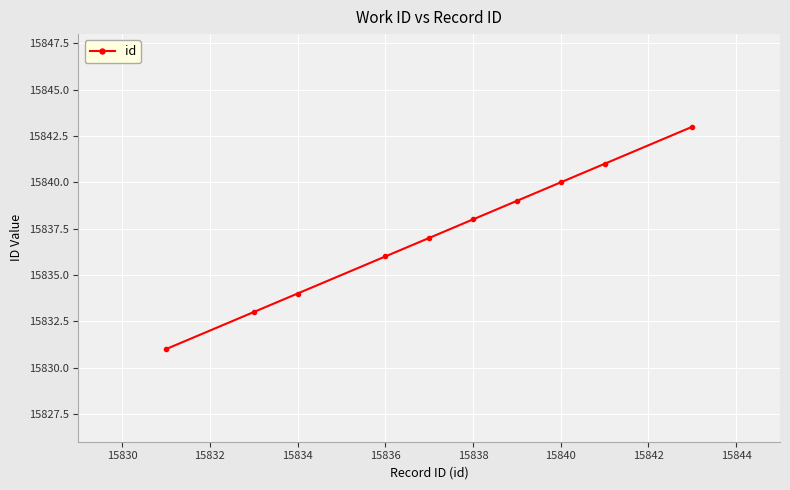

What is the maximum value shown in the chart?

15843